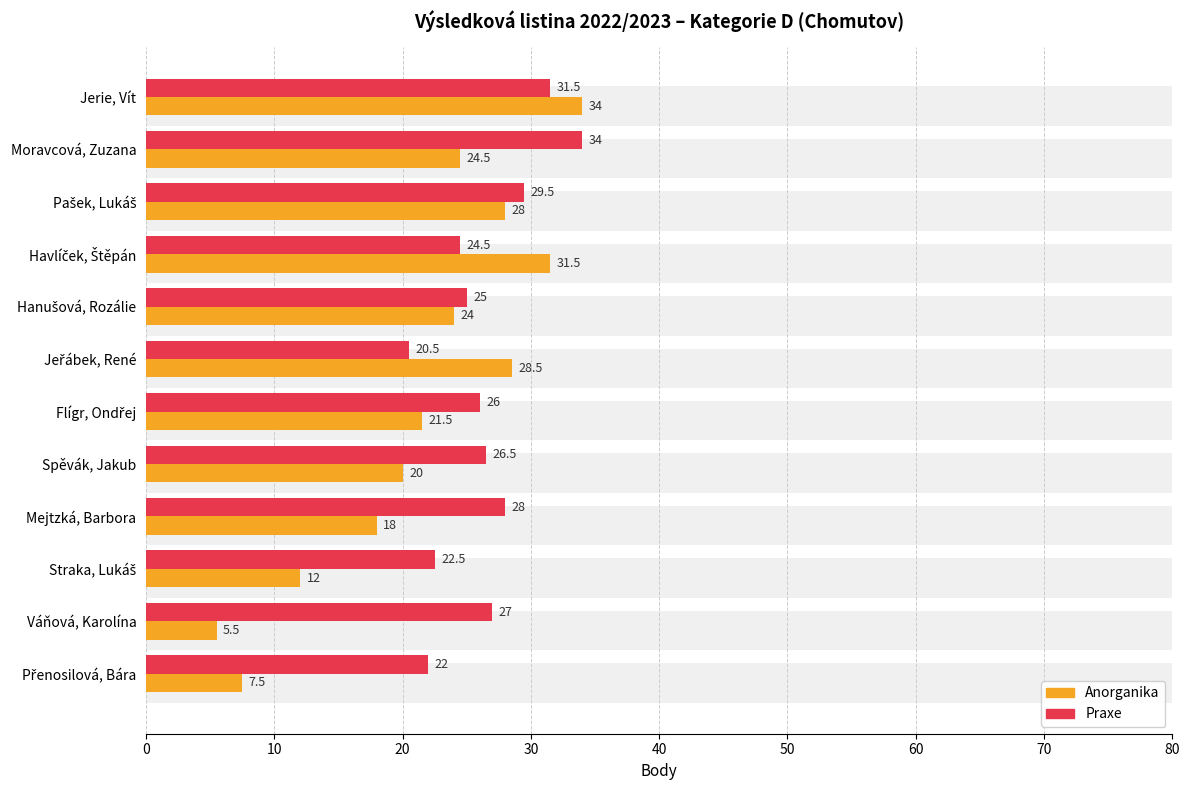

Does the chart contain stacked bars?

No